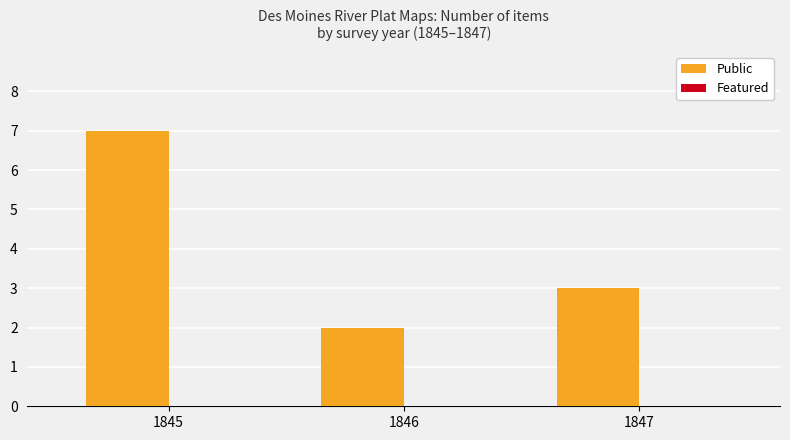

Reading left to right, list all the values displayed in this chart.

1845=7	1846=2	1847=3